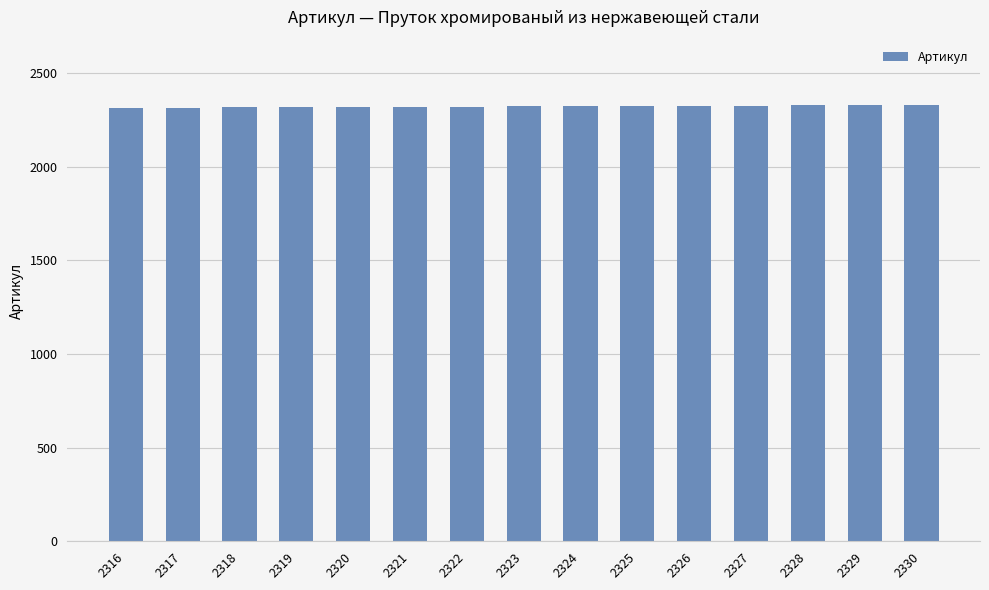

Approximately how many times larger is the value at 2320 compared to 2323?

1.0